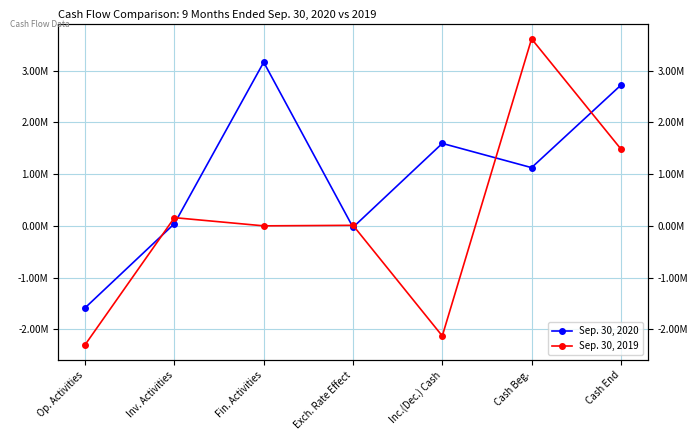

How many values in the Sep. 30, 2019 series exceed 10545?

3